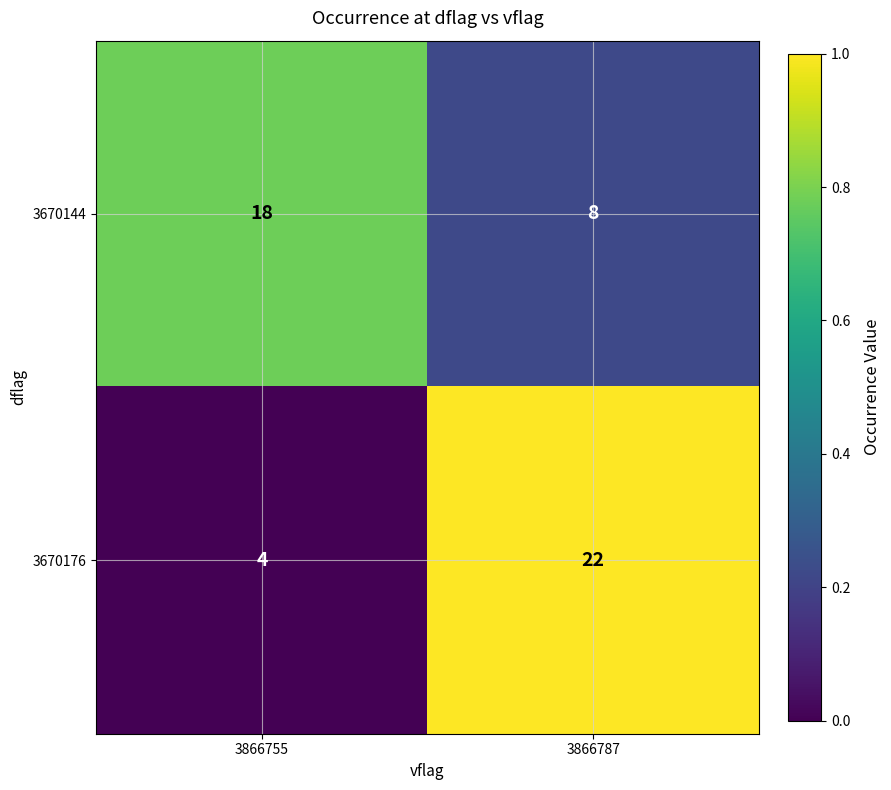

At which label does 3670176 reach its peak?

3866787